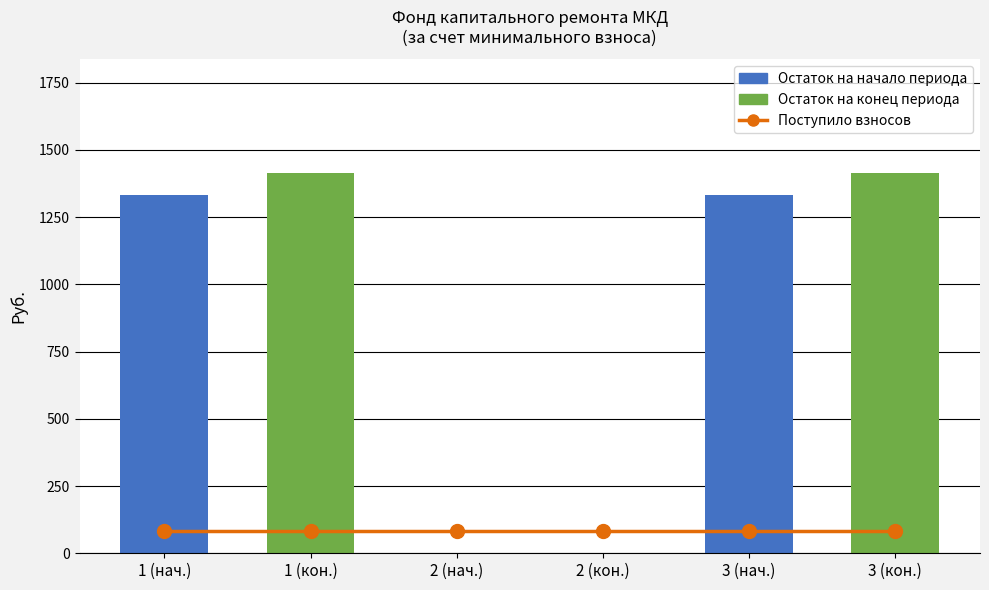

What is the spread (max minus min) of values at 1 (кон.)?

1330.2